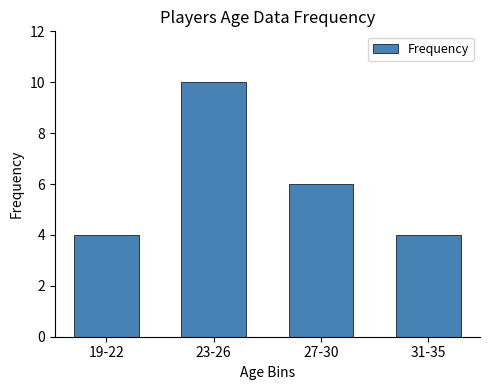

What is the label of the 4th bar from the left?

31-35